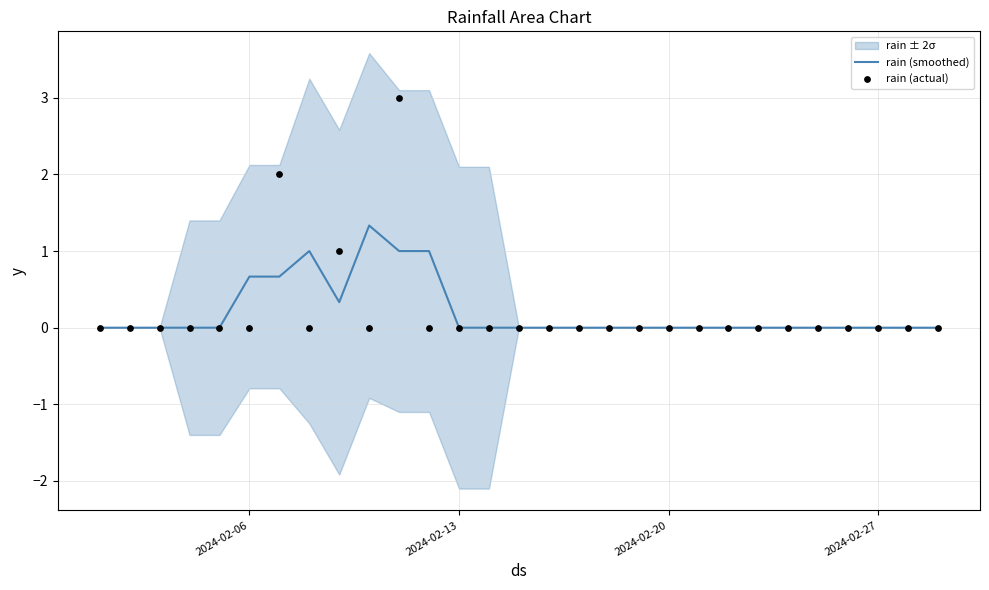

What is the maximum value for rain (smoothed)?

1.3